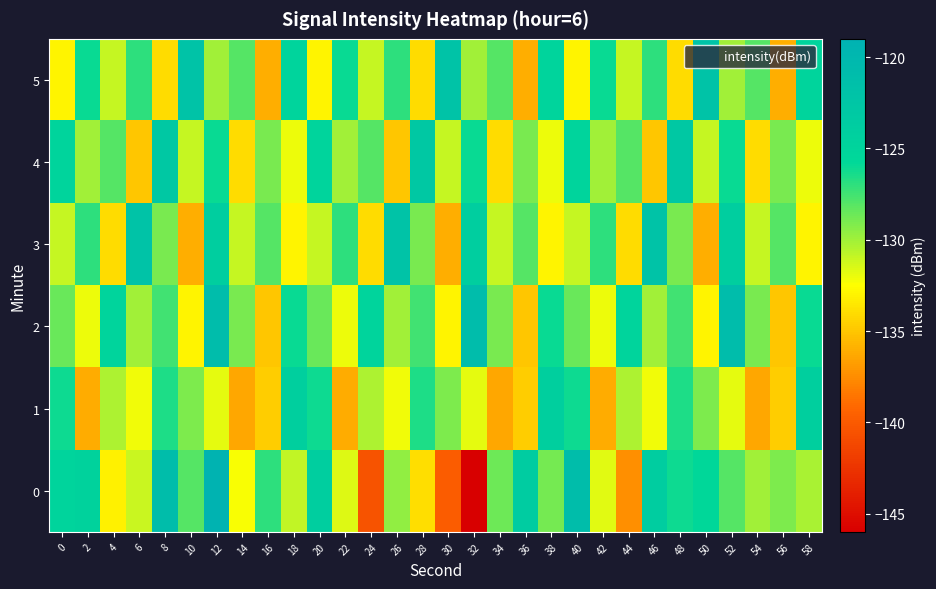

What is the smallest value displayed?

-145.9